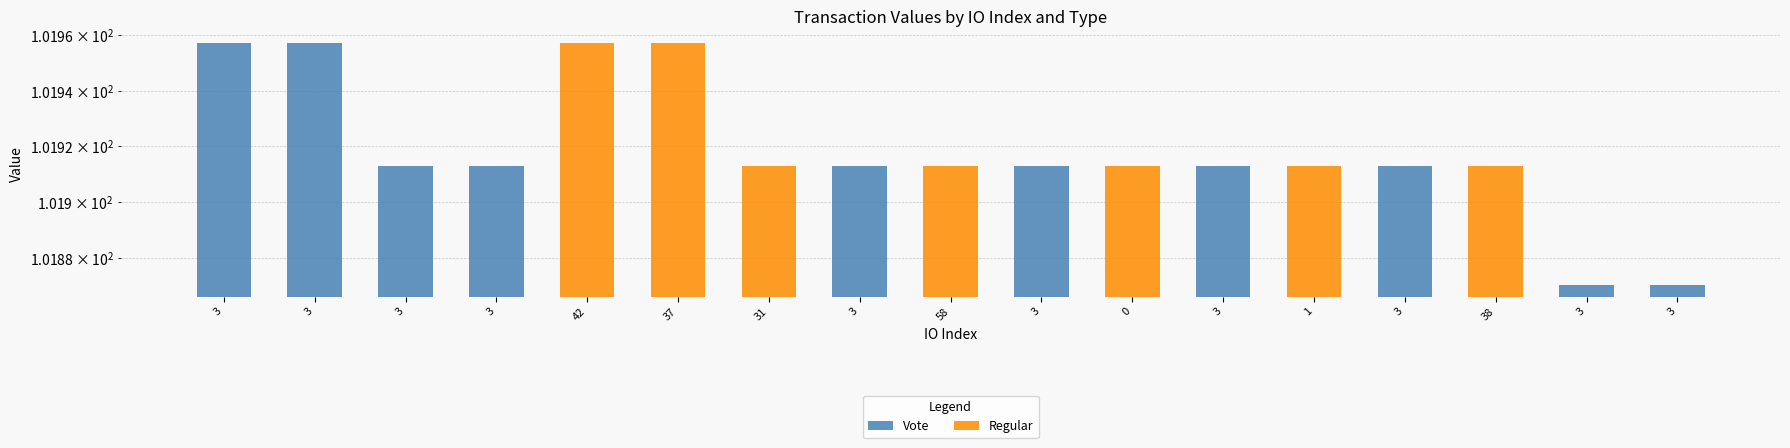

Count the values in the range 101 to 102.

10